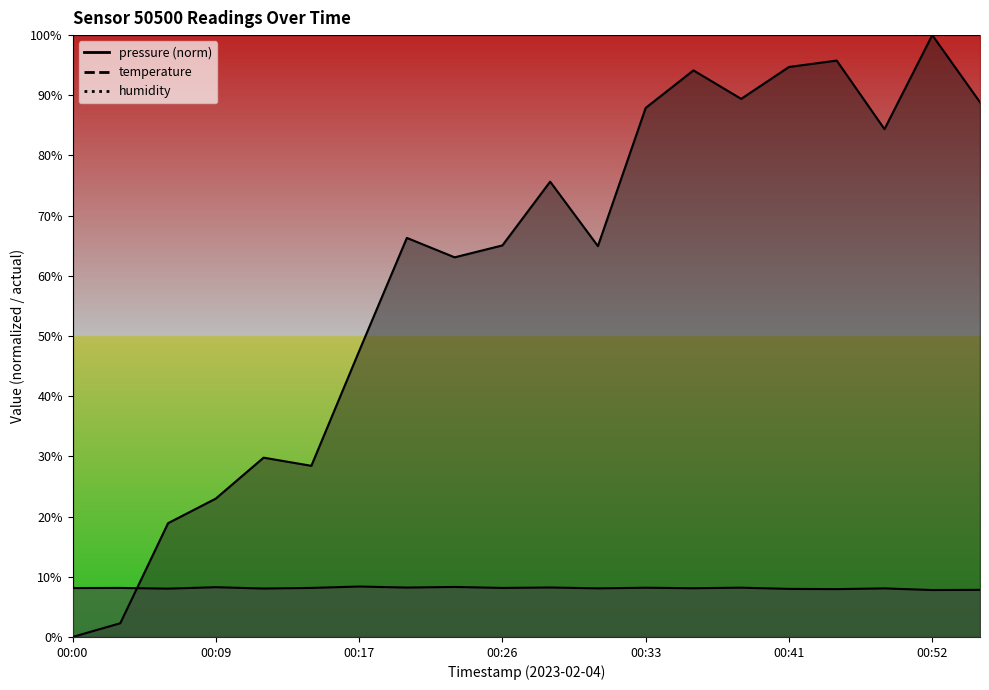

What is the value of the pressure point at the 18th from the left?

84.4